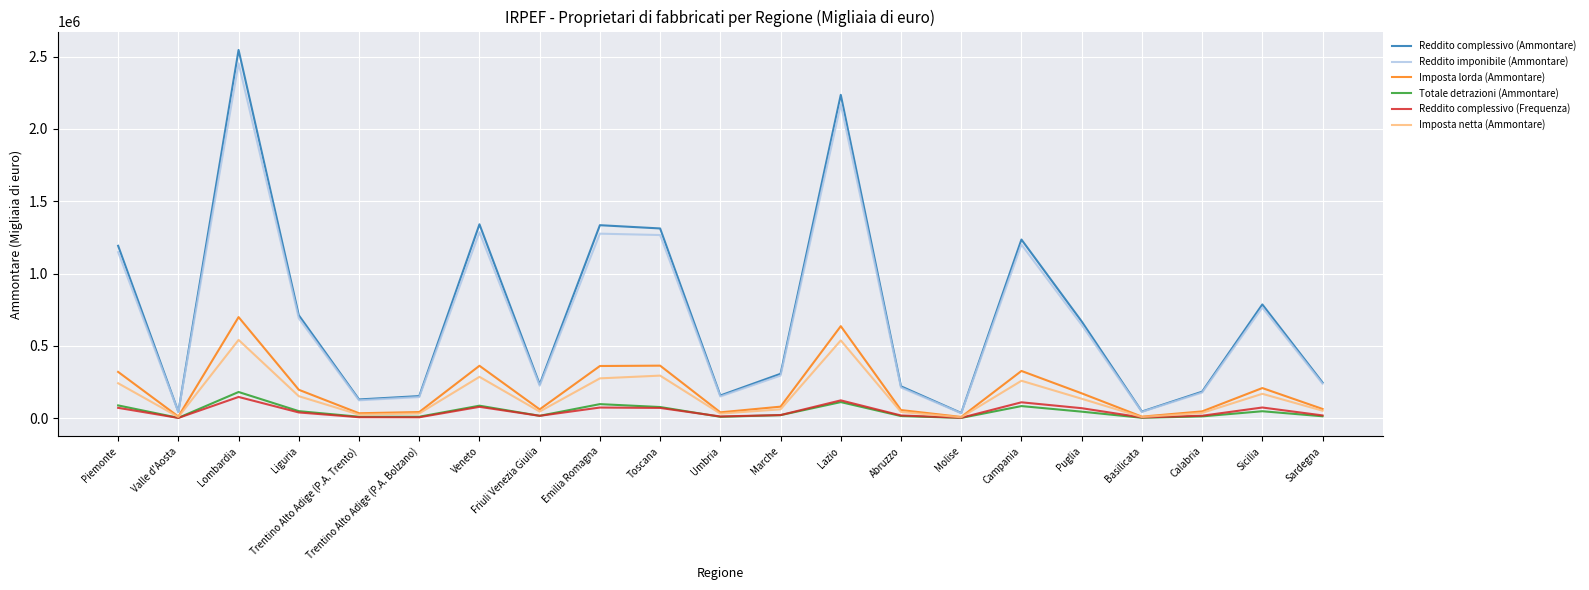

The Reddito complessivo (Ammontare) series shows 1515447 at Lazio. True or false?

False